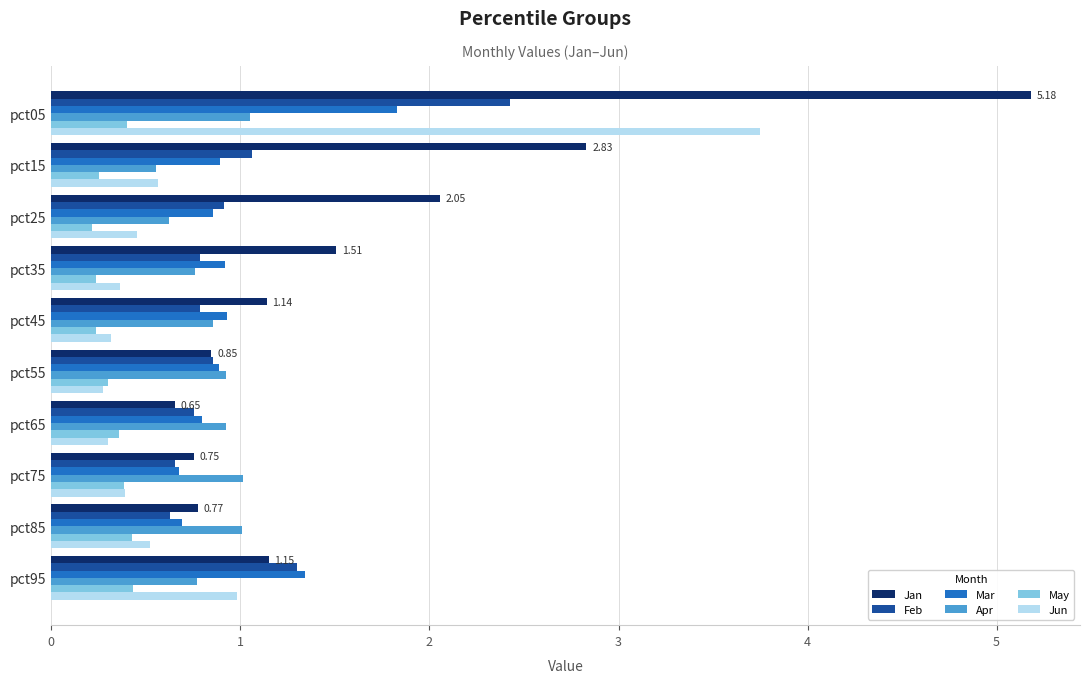

What is the smallest value displayed?

0.2